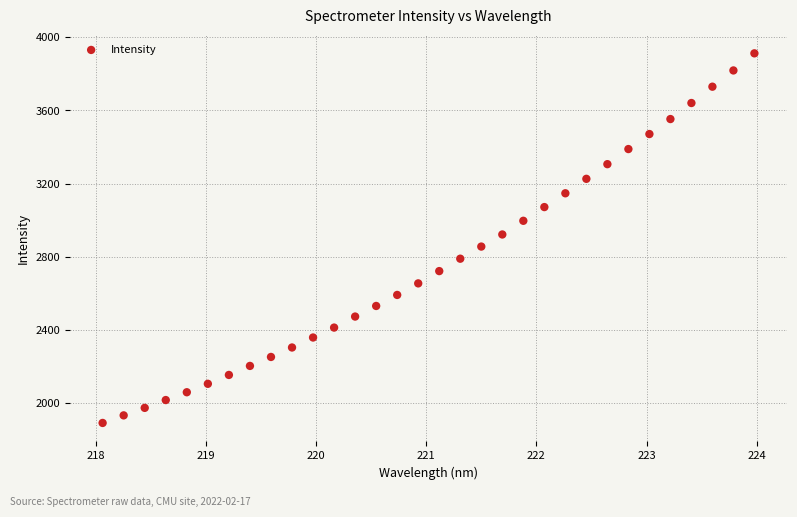

What is the range of Y values (max minus min)?

2022.2